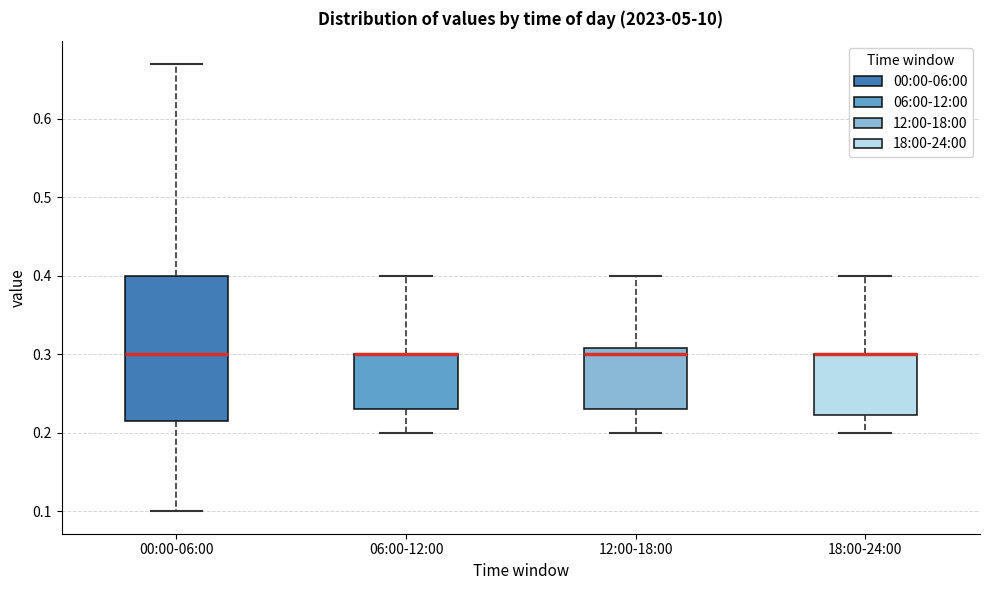

Reading left to right, read every box against the y-axis: the position of its median line, the range the box covers, and the ends of its whiskers. The values are not printed on the chart, so give them approximately, as read against the axis.

00:00-06:00: median 0.30, box 0.22 to 0.40, whiskers 0.10 to 0.67
06:00-12:00: median 0.30 (drawn on the box's upper edge), box 0.23 to 0.30, whiskers 0.20 to 0.40
12:00-18:00: median 0.30, box 0.23 to 0.31, whiskers 0.20 to 0.40
18:00-24:00: median 0.30 (drawn on the box's upper edge), box 0.22 to 0.30, whiskers 0.20 to 0.40